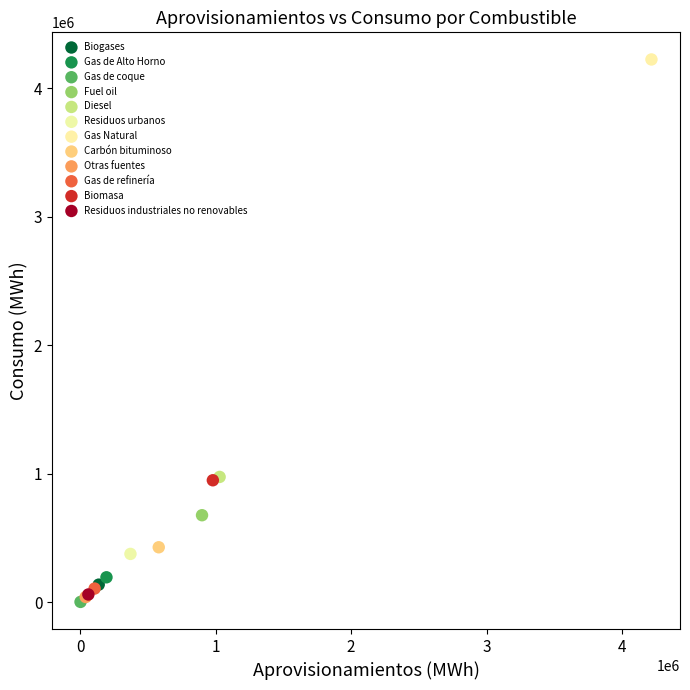

What are all the series names shown in the legend?

Biogases, Gas de Alto Horno, Gas de coque, Fuel oil, Diesel, Residuos urbanos, Gas Natural, Carbón bituminoso, Otras fuentes, Gas de refinería, Biomasa, Residuos industriales no renovables